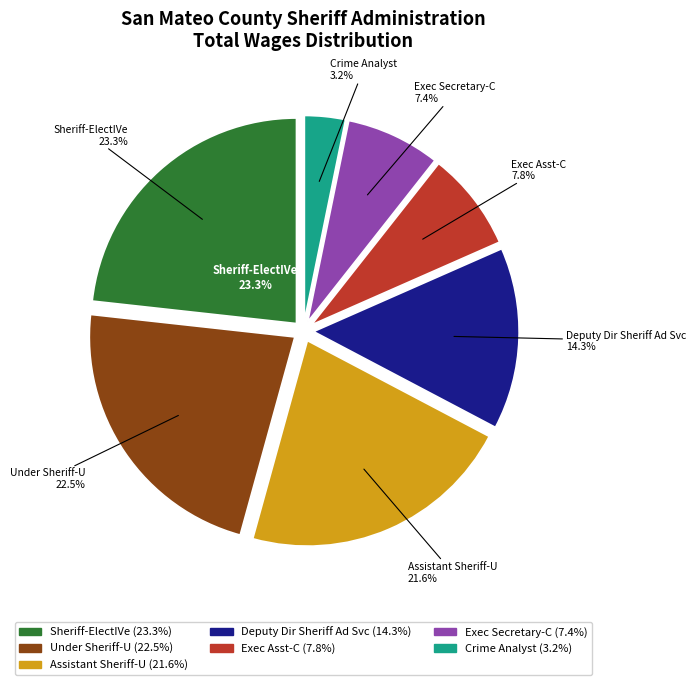

True or false: Exec Asst-C accounts for 21% of the total.

False